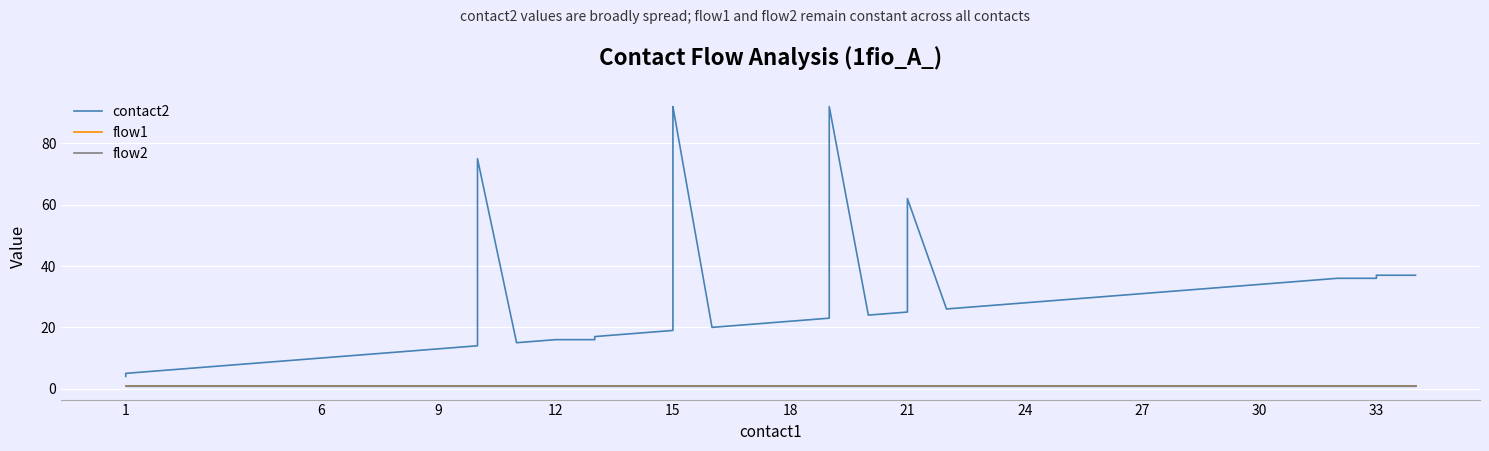

What is the greatest value displayed?

92